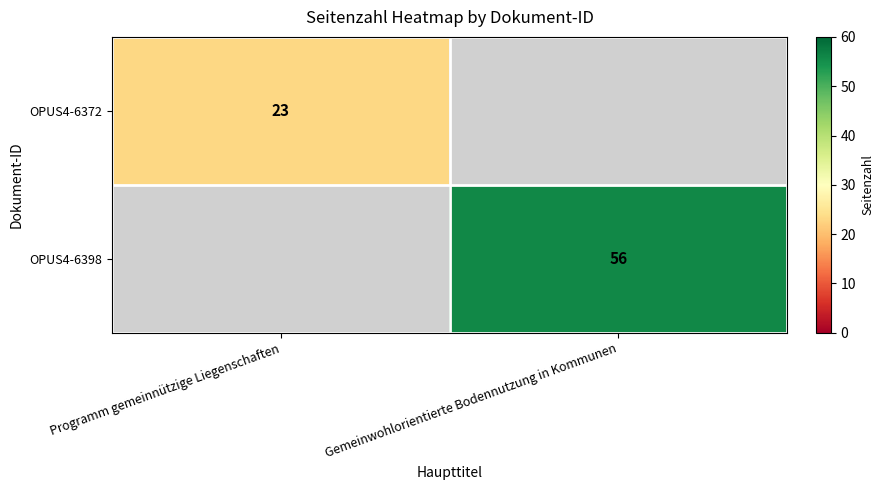

The value of OPUS4-6398 at Gemeinwohlorientierte Bodennutzung in Kommunen is 89. True or false?

False